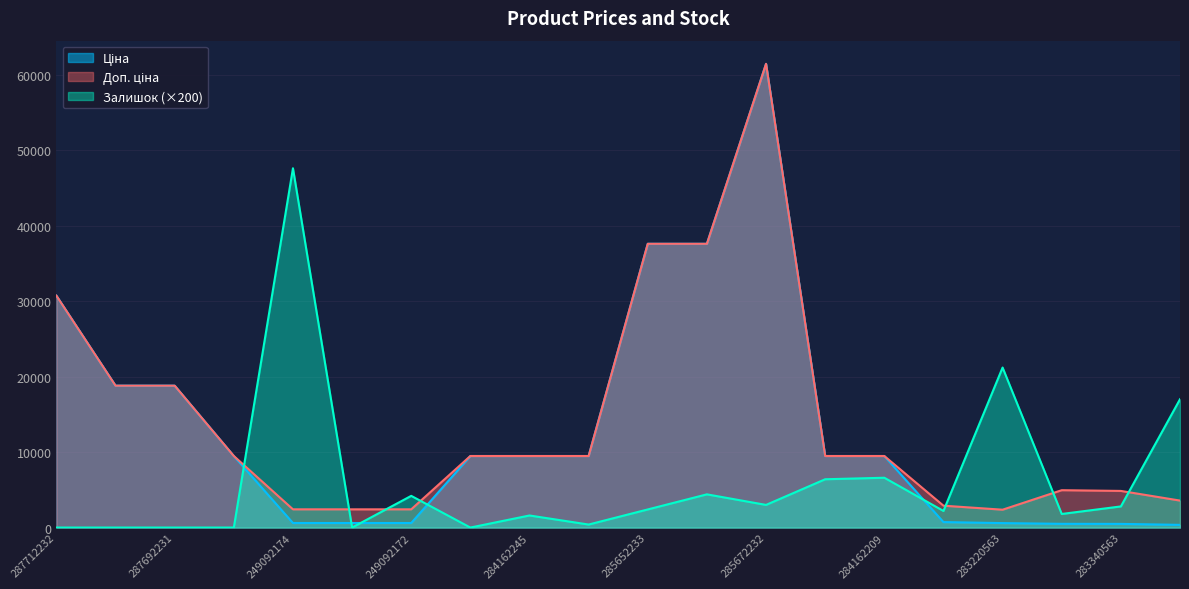

Which series has the widest spread of values?

Ціна